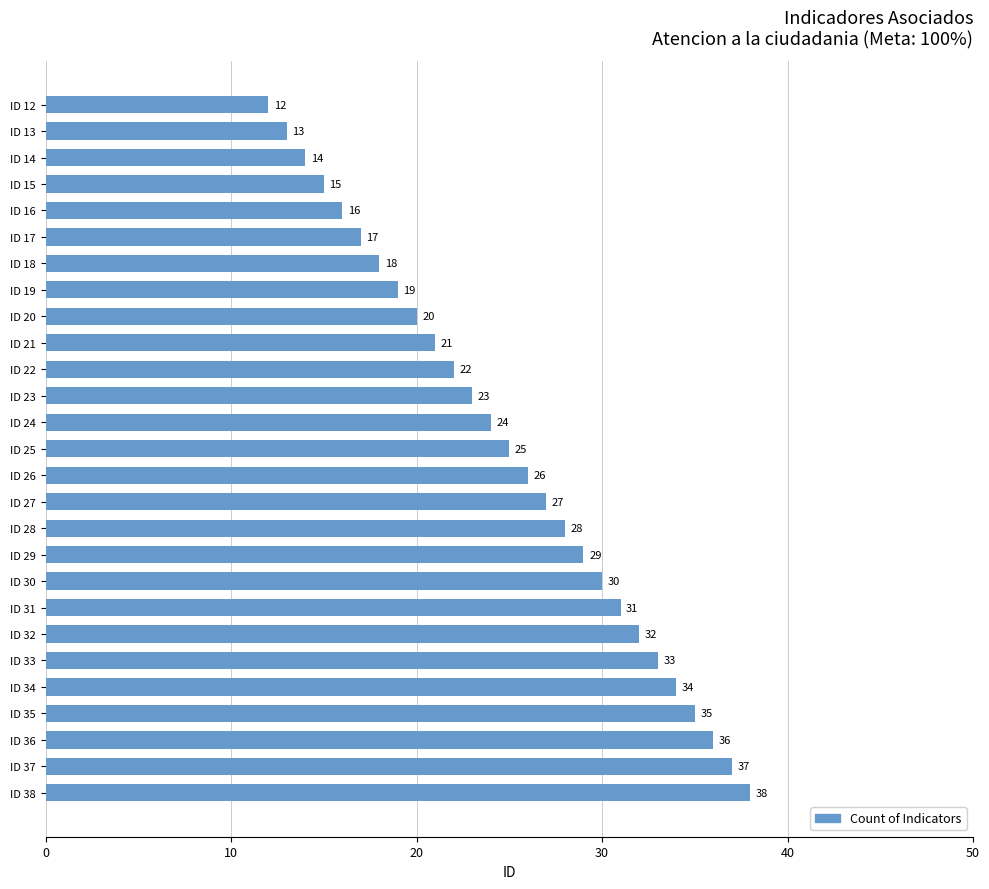

Approximately how many times larger is the value at ID 21 compared to ID 33?

0.6